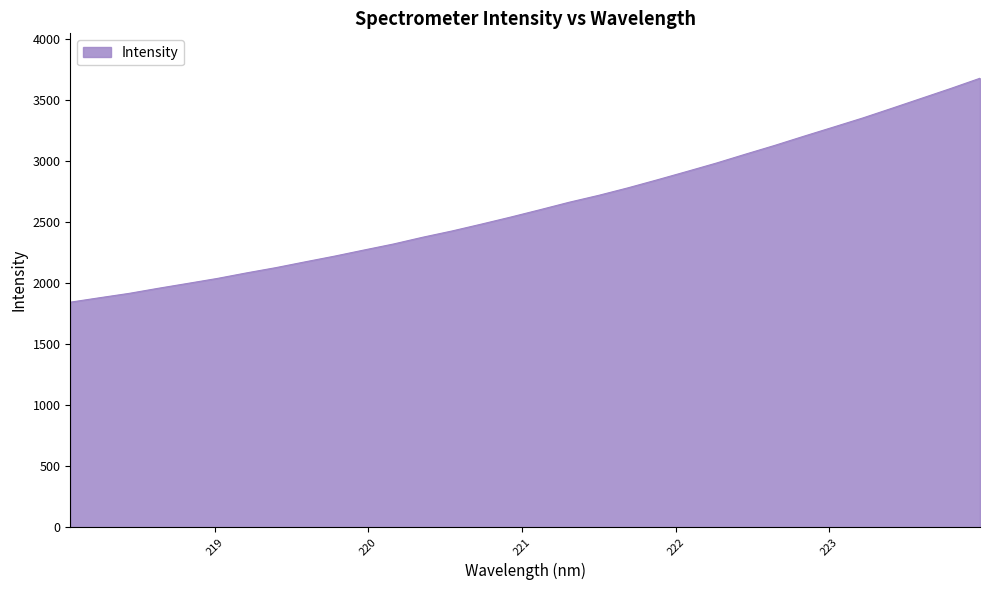

What is the smallest value displayed?

1843.3